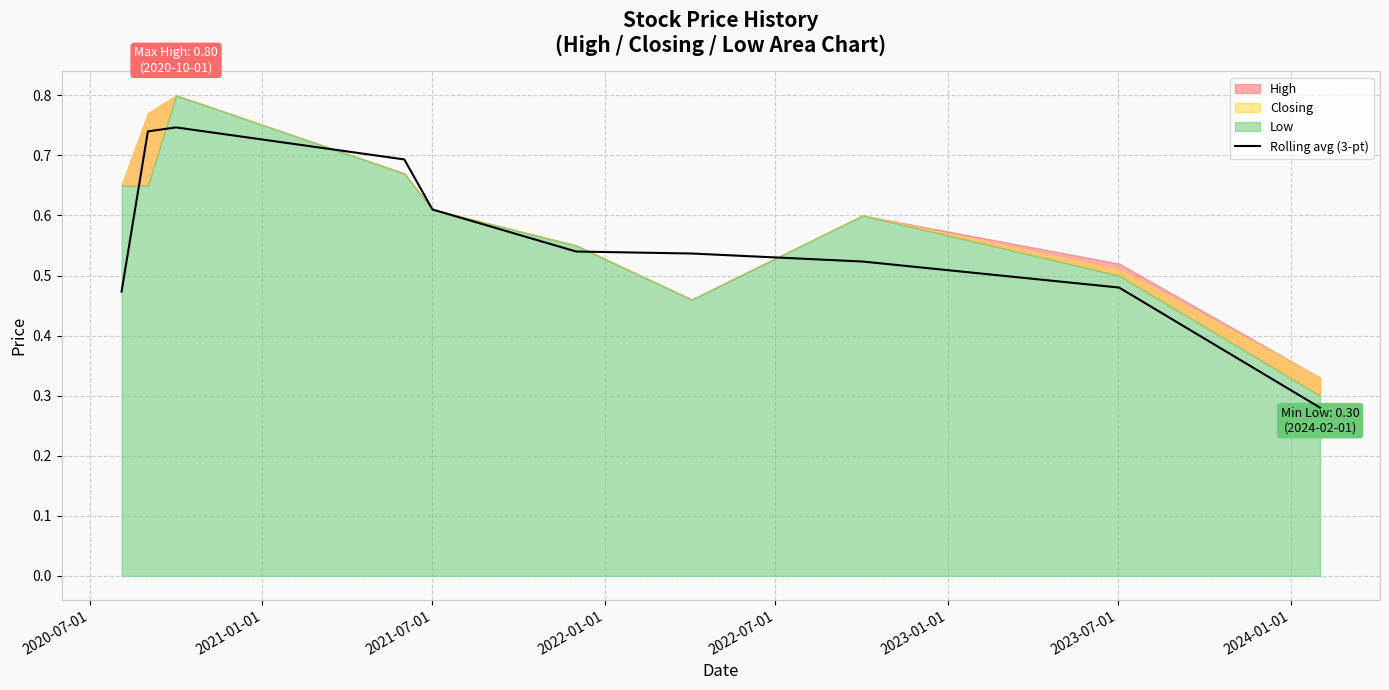

How many lines are shown in the chart?

1